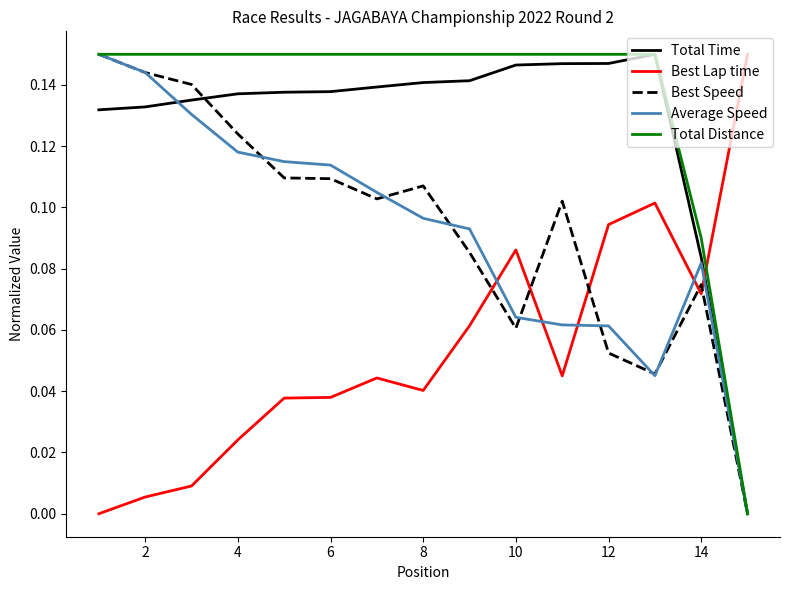

How many intersections are there between Best Lap time and Total Distance?

1